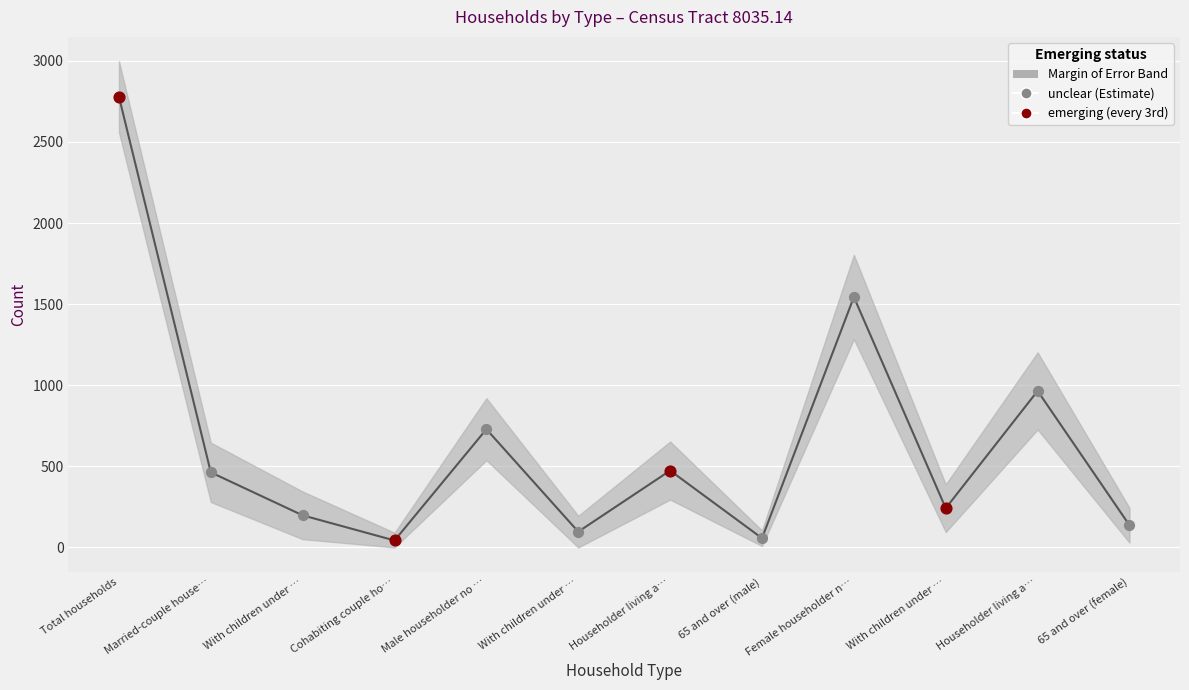

Which has a higher value, Householder living a… or With children under …?

Householder living a…